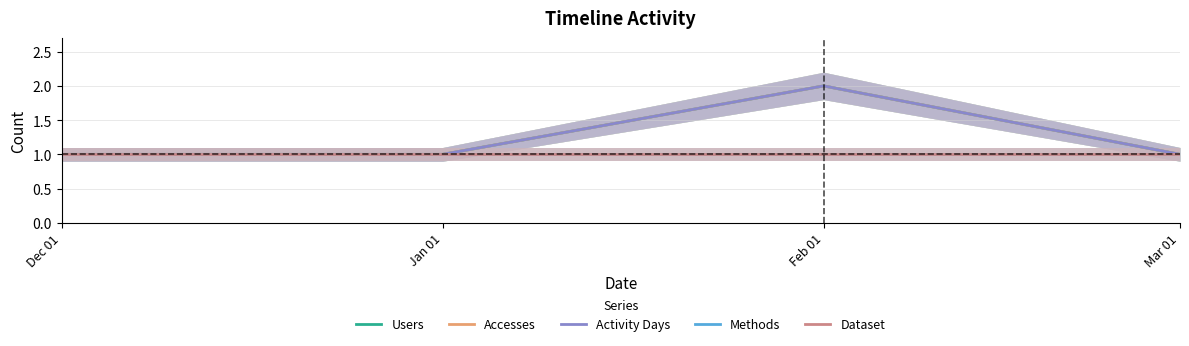

Count the number of data series in this chart.

5